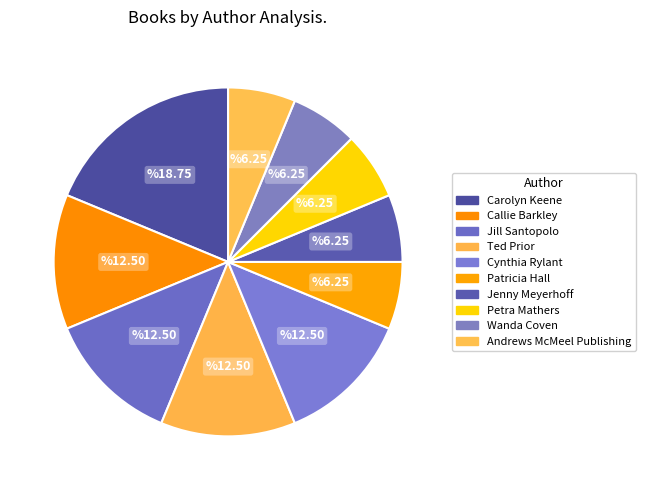

How many segments does this pie chart have?

10